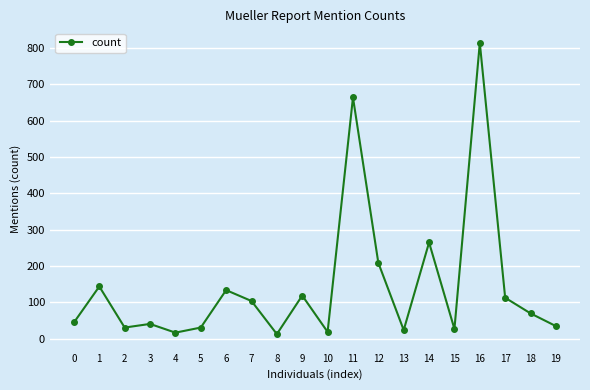

Count the number of categories in the chart.

20